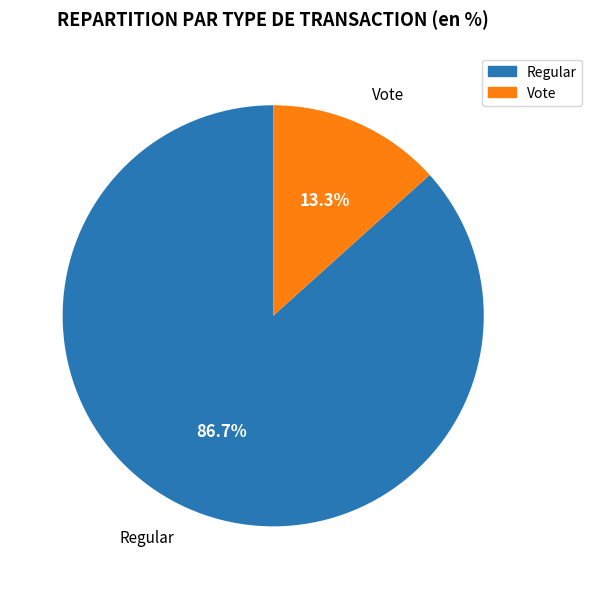

Is it true that Regular is 80% of the pie?

False